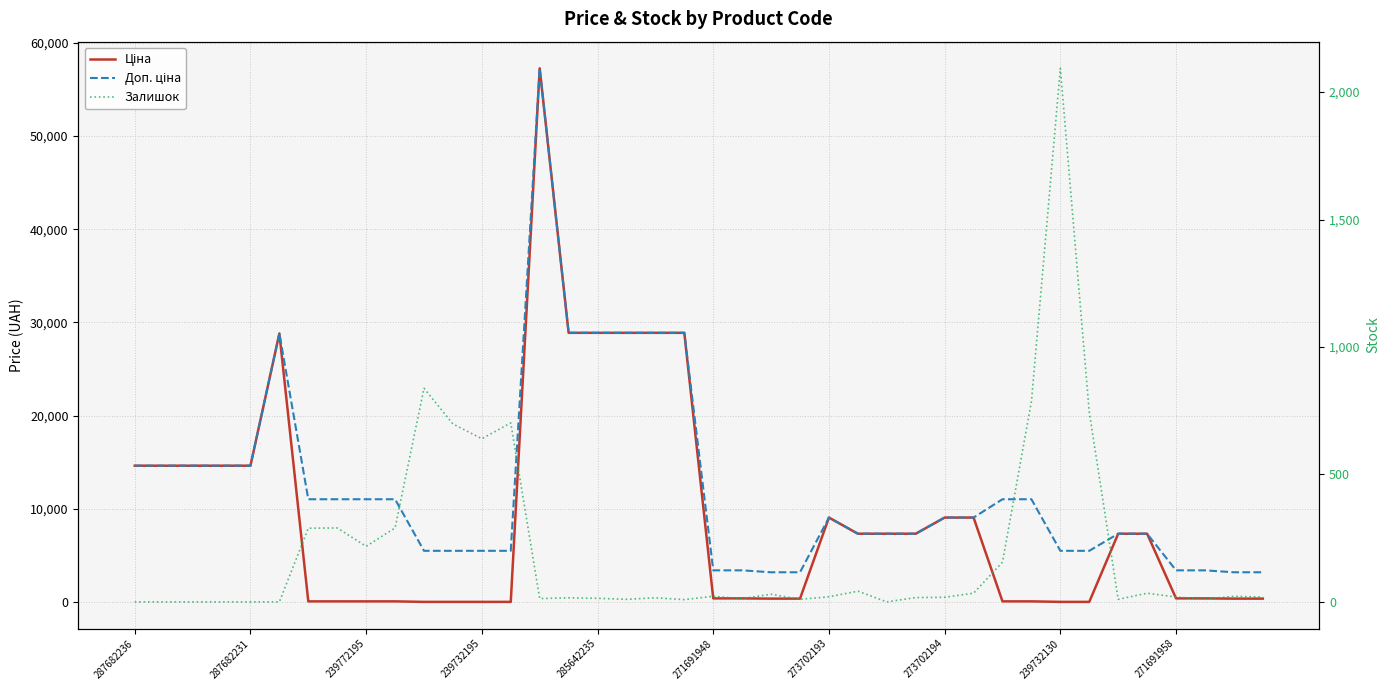

Between 33 and 35, which series saw the biggest shift?

Ціна